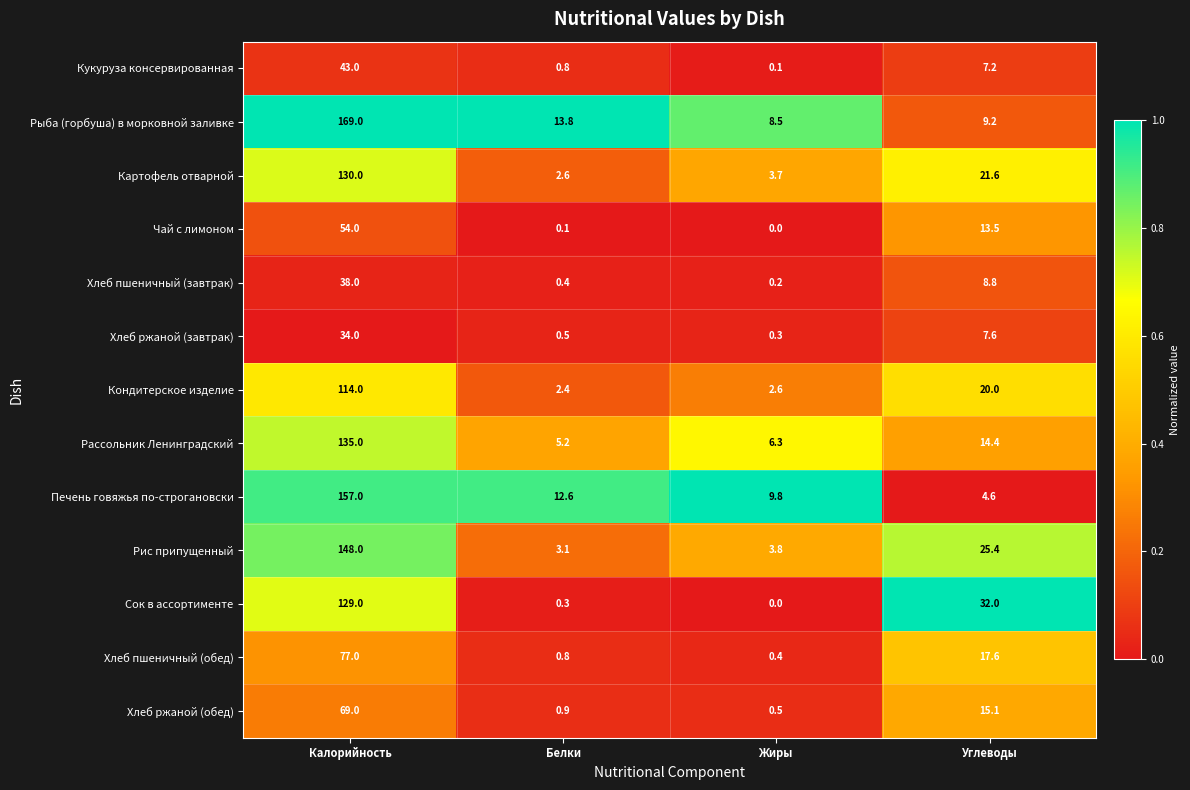

Which series has the largest total across all categories?

Рыба (горбуша) в морковной заливке